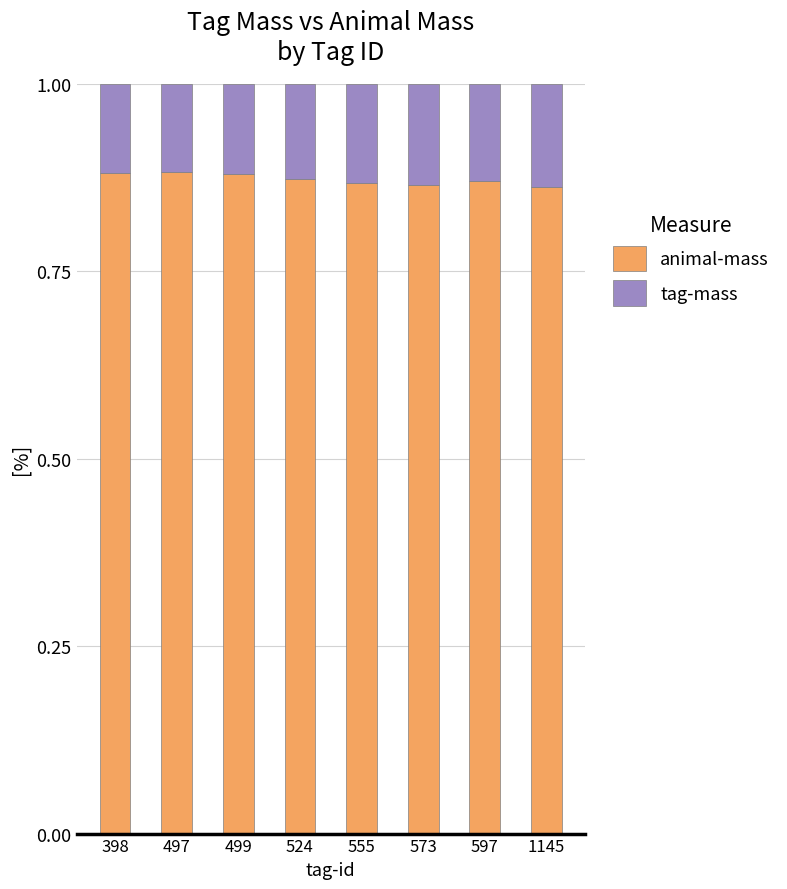

The animal-mass series shows 1.5 at 555. True or false?

False